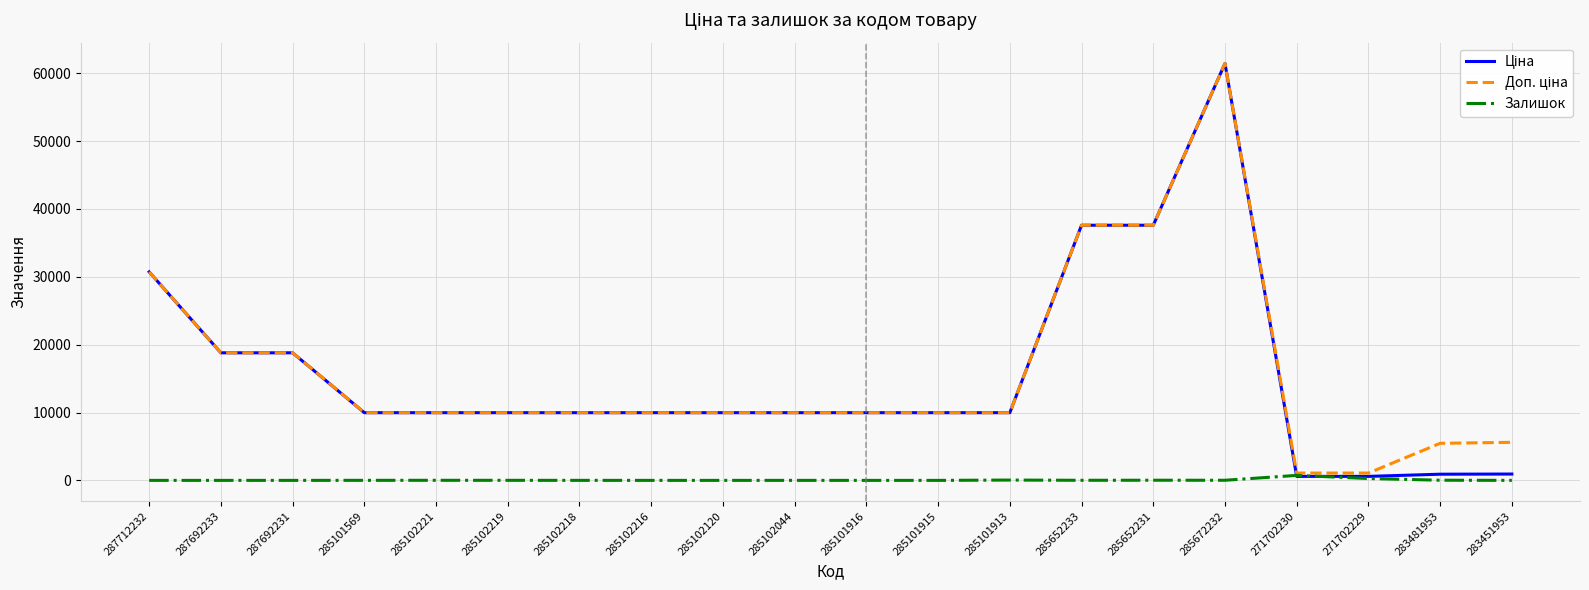

What is the sum of the Залишок values at 285652233 and 285102221?

24.0